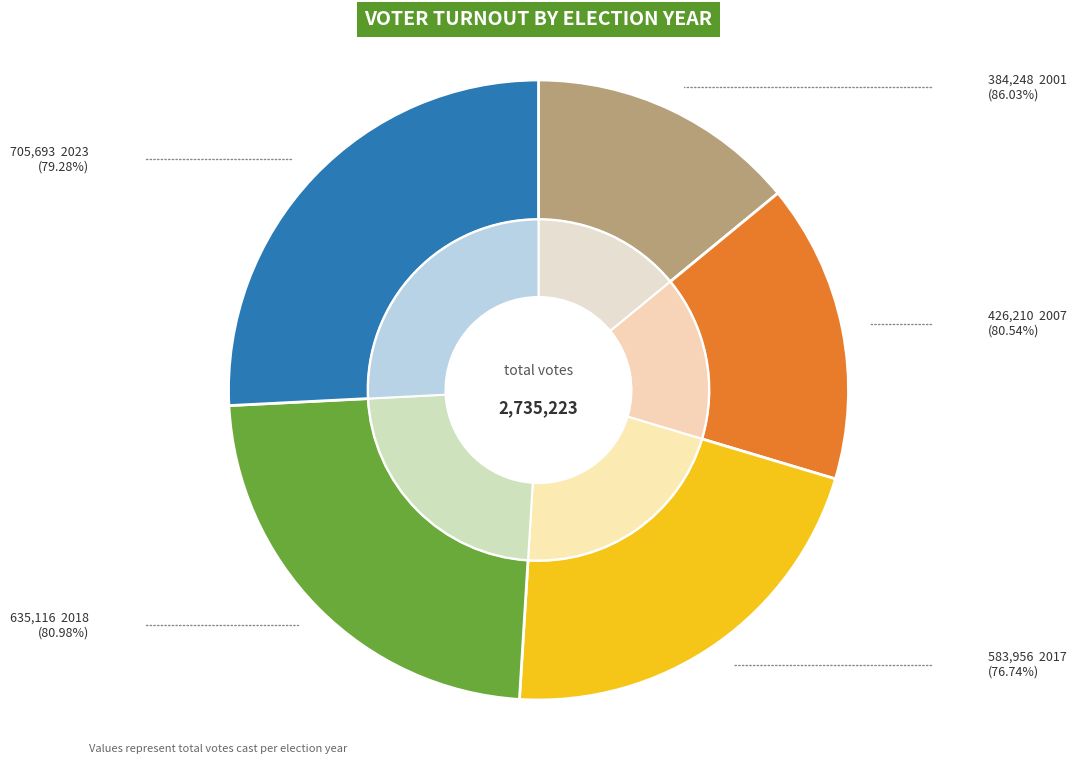

Approximately how many times larger is the value at 2017 (76.74%) compared to 2023 (79.28%)?

0.8